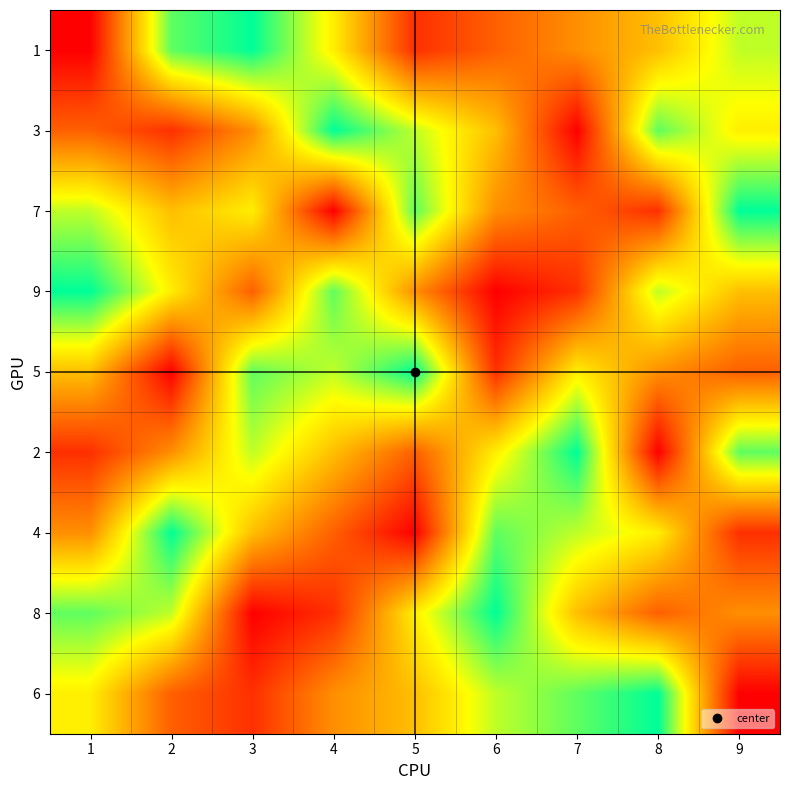

Count the number of data series in this chart.

9